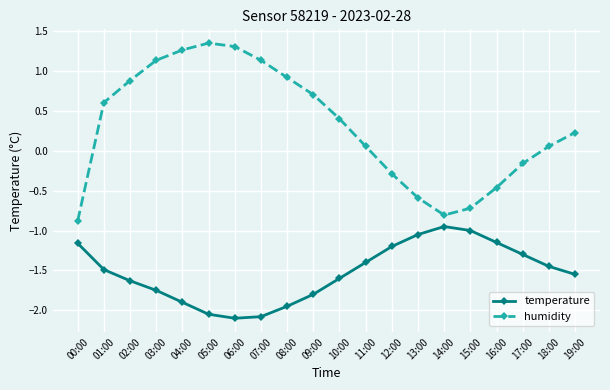

What is the value of the temperature point at the 18th from the left?

-1.3